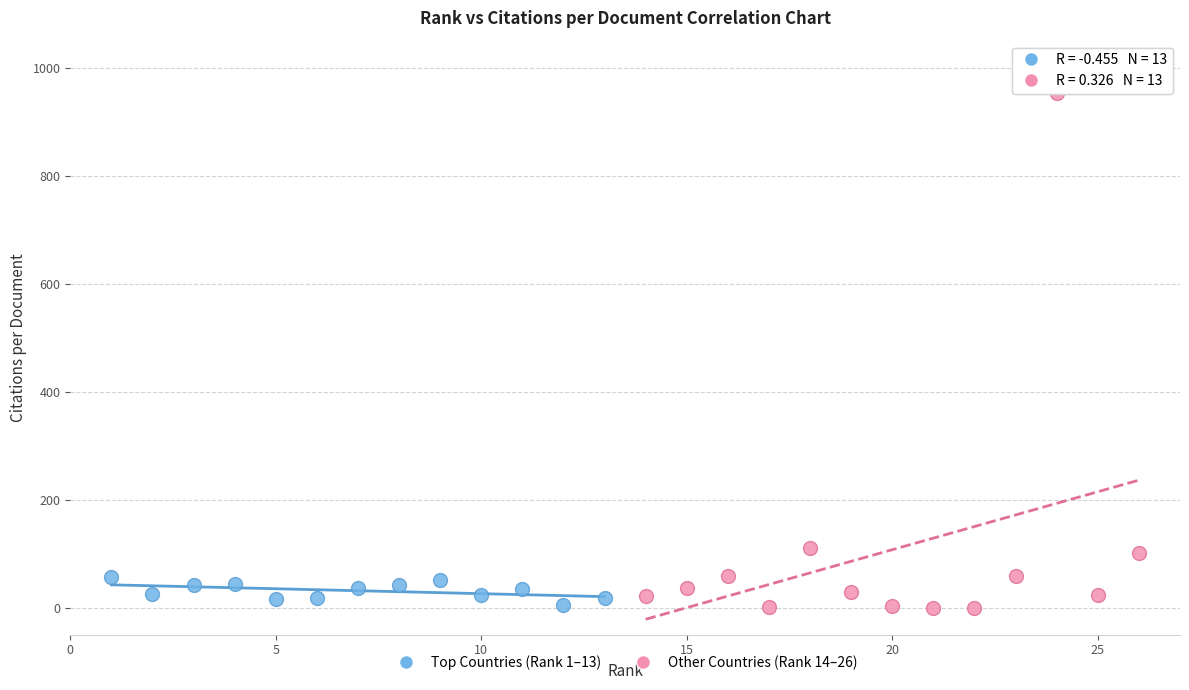

Which series reaches the maximum Y coordinate?

Other Countries (Rank 14–26)